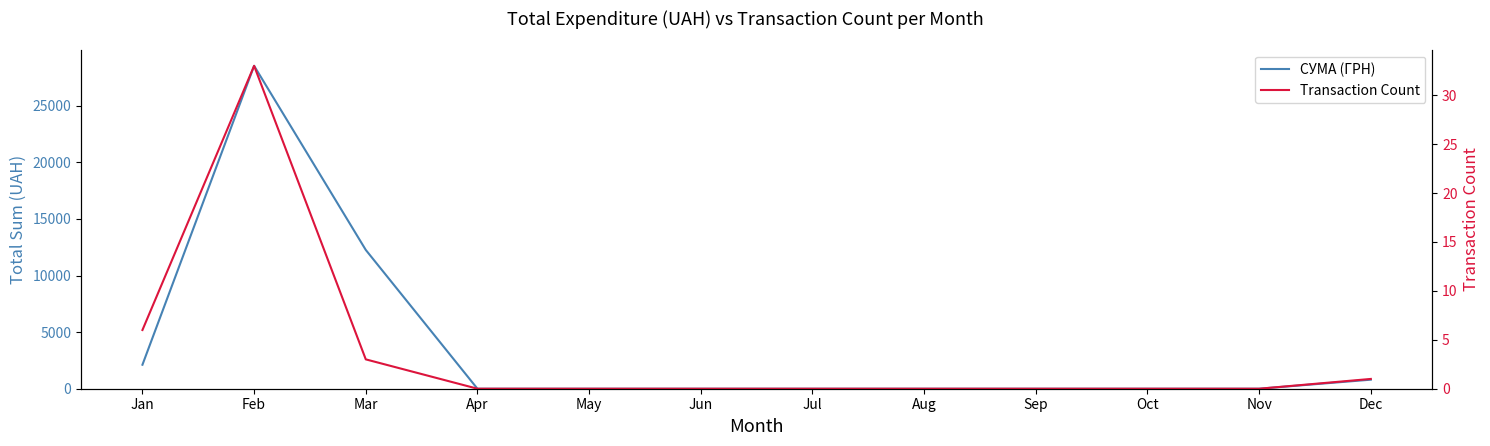

True or false: Transaction Count and СУМА (ГРН) cross at least once.

False